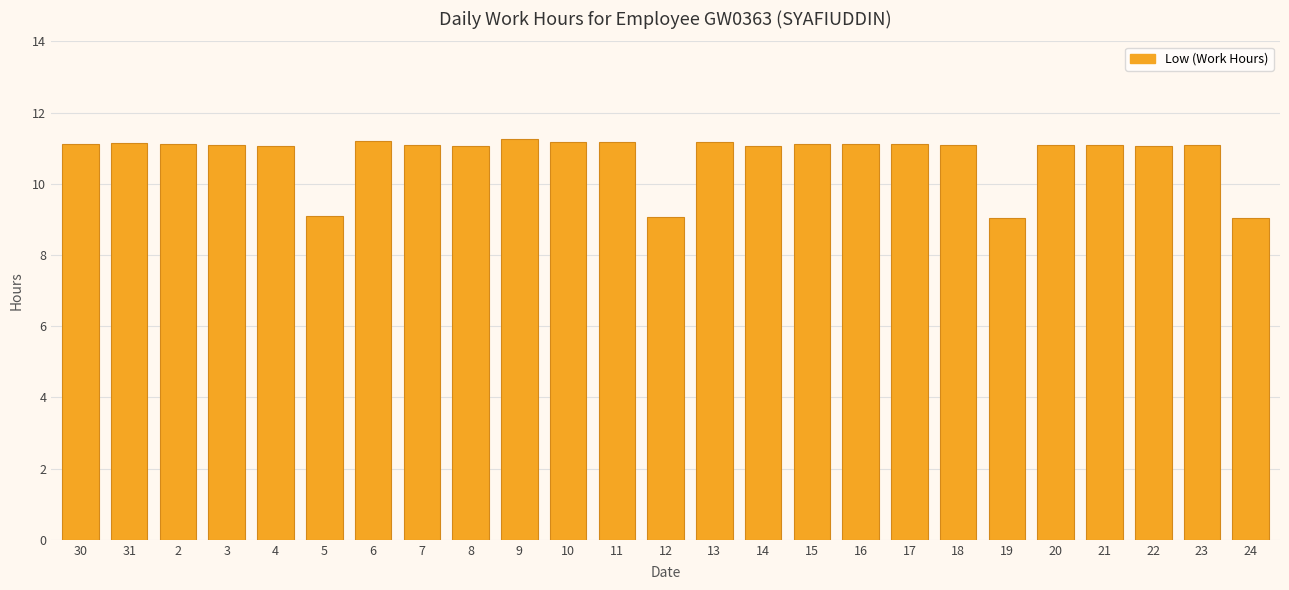

What is the label of the 12th bar from the left?

11